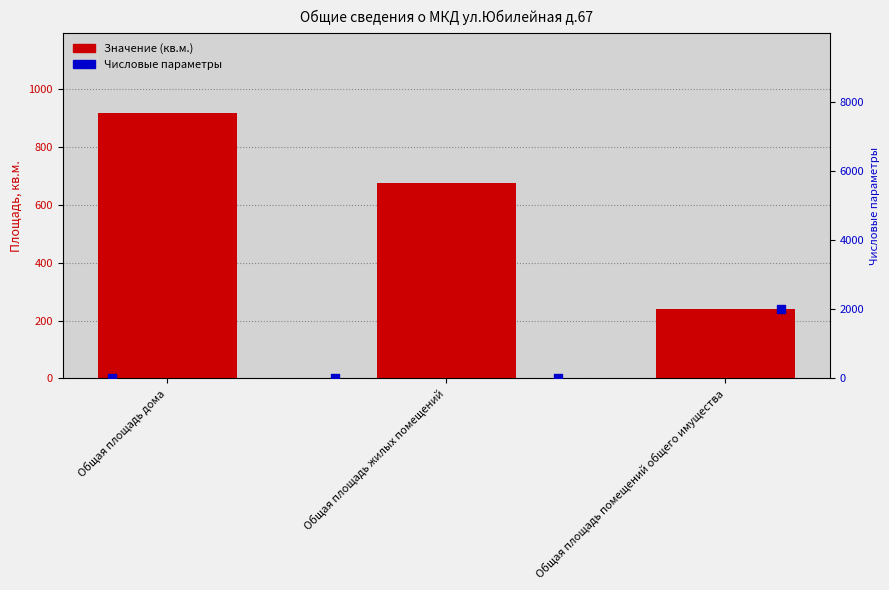

What is the change in value from Общая площадь жилых помещений to Общая площадь помещений общего имущества?

-435.4